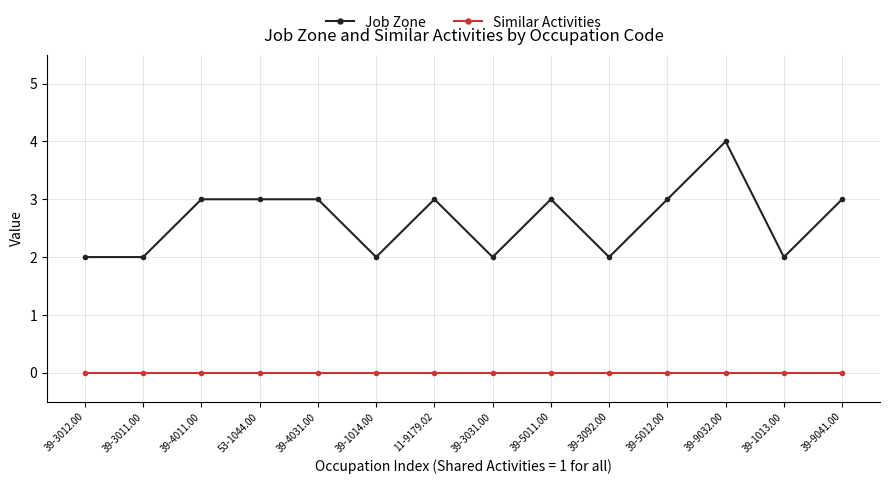

Does the chart display data point markers on the line(s)?

Yes